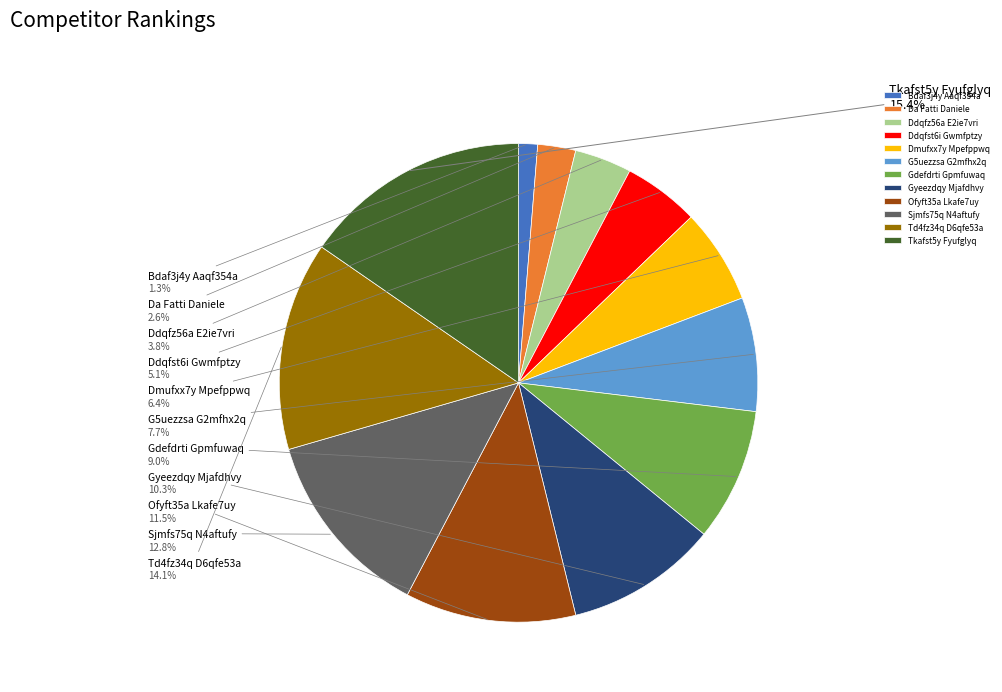

Count the number of slices in the pie.

12